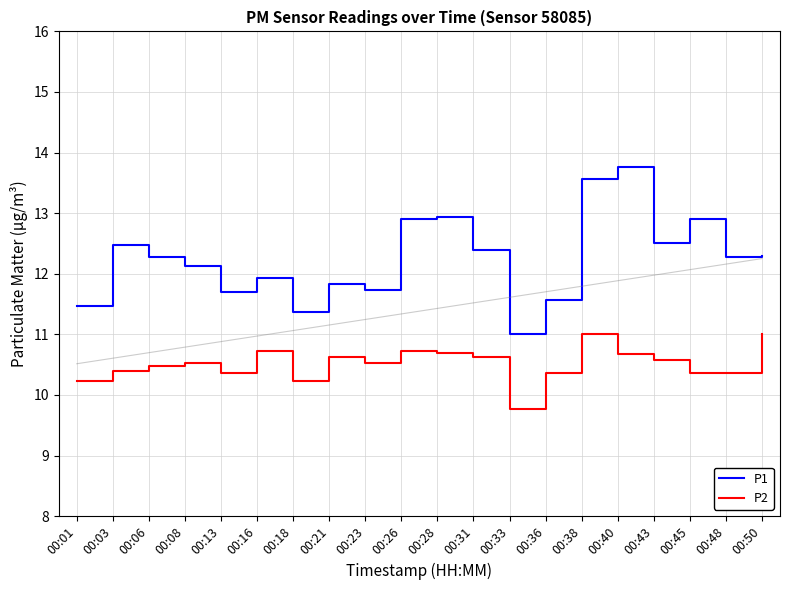

Which series has the largest range (max minus min)?

P1